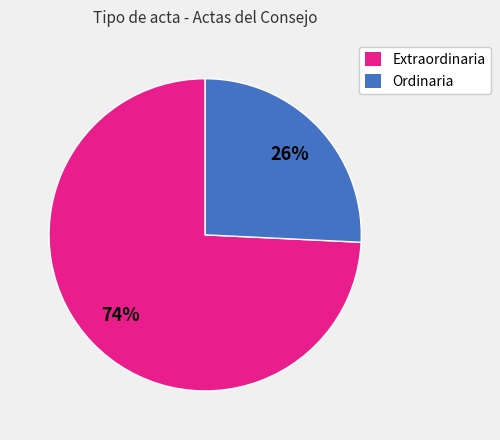

To the nearest percent, what percentage of the pie is Ordinaria?

26%